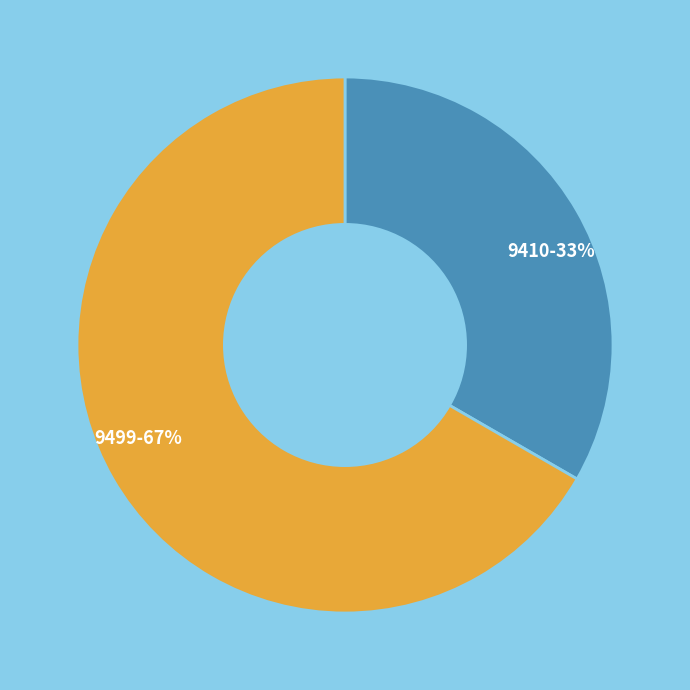

Which slice is the largest?

9499